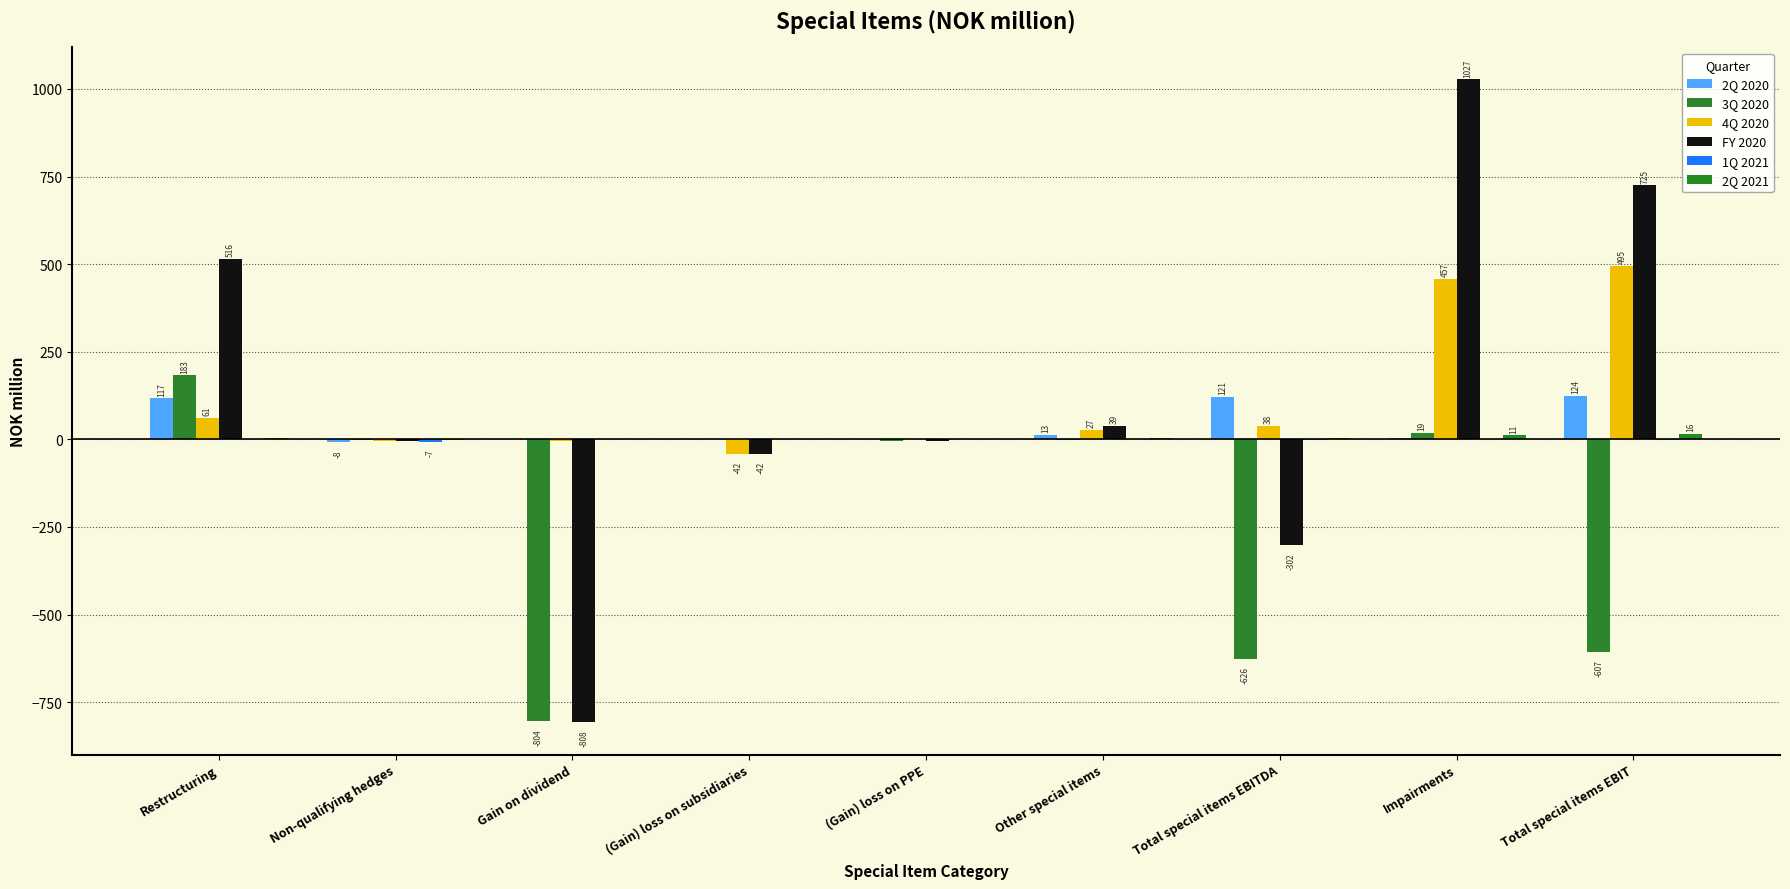

At which category does the chart reach its peak across all series?

Impairments